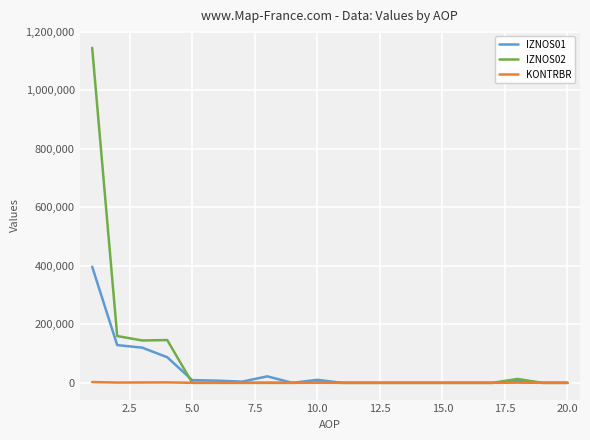

Which series has the largest range (max minus min)?

IZNOS02